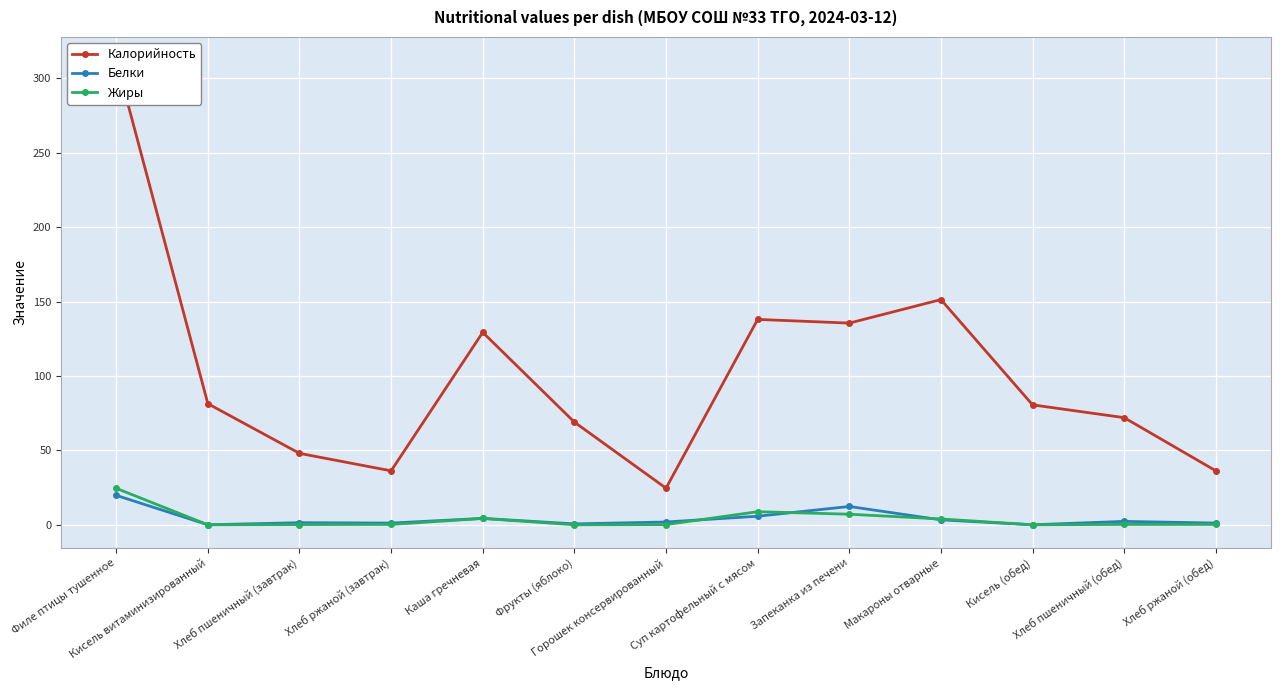

At which category is the sum across all series the highest?

Филе птицы тушенное